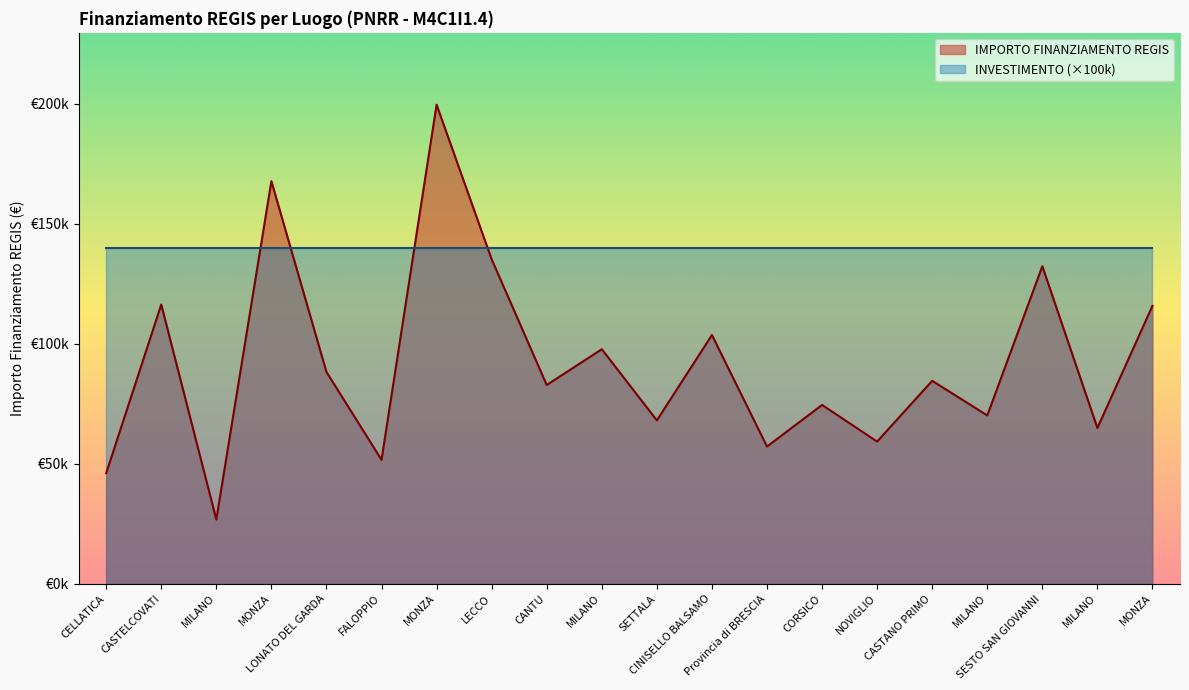

Which label corresponds to the smallest value in the chart?

MILANO